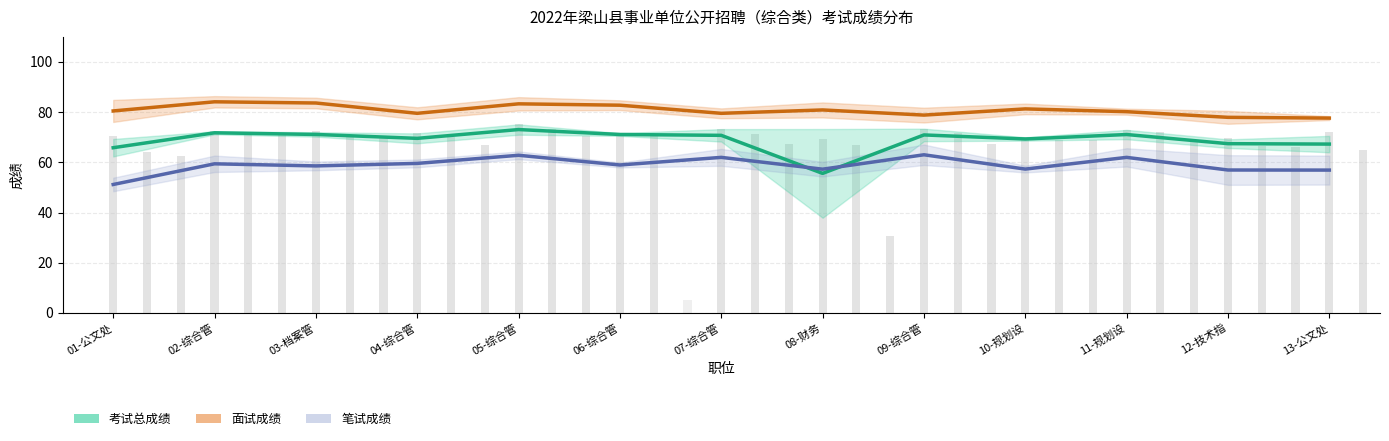

Which series changed the most between 03-档案管 and 12-技术指?

面试成绩